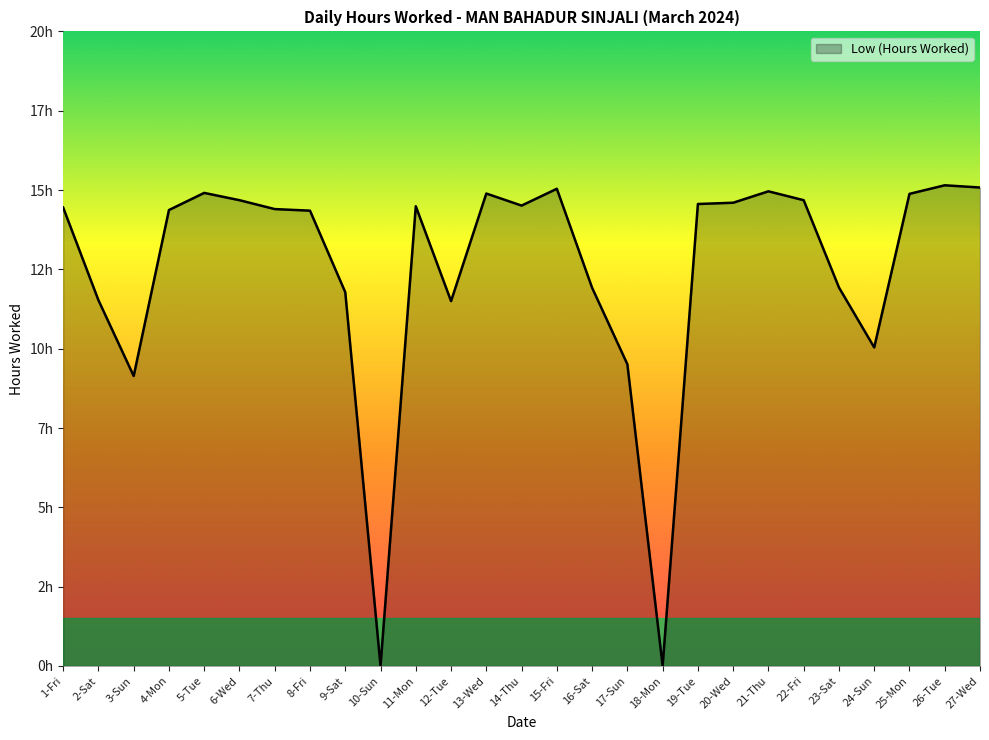

Is this an area chart (filled region under the line)?

Yes